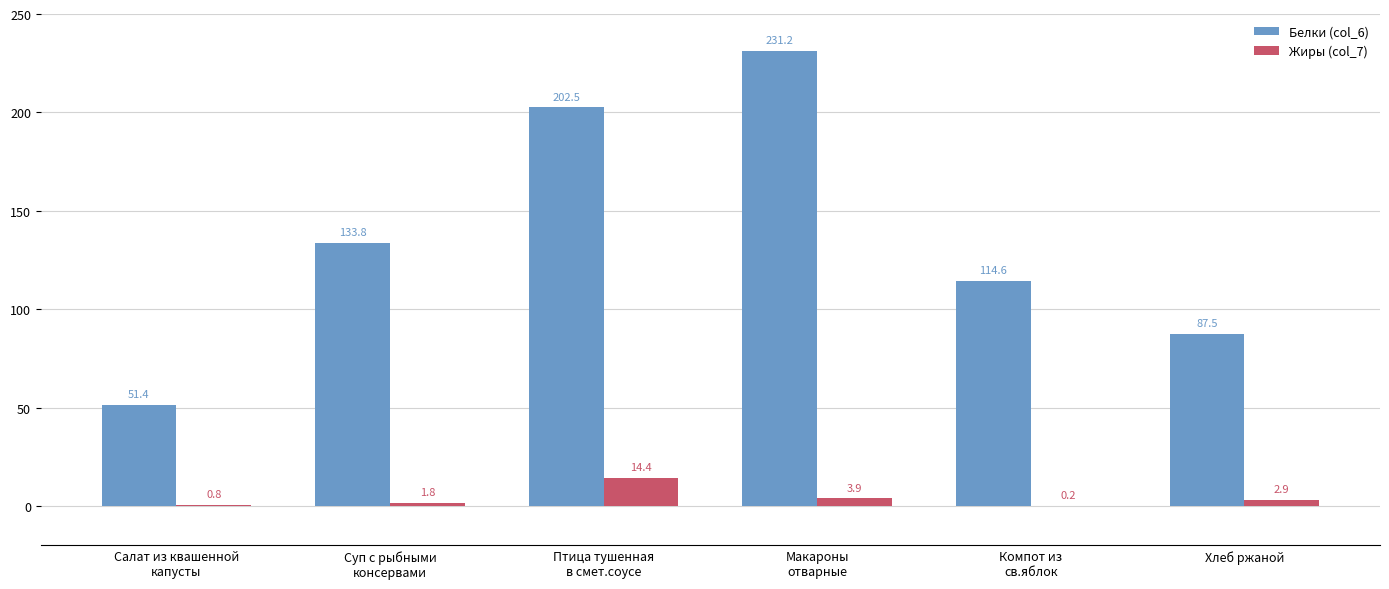

What is the sum of all Белки (col_6) values?

821.0